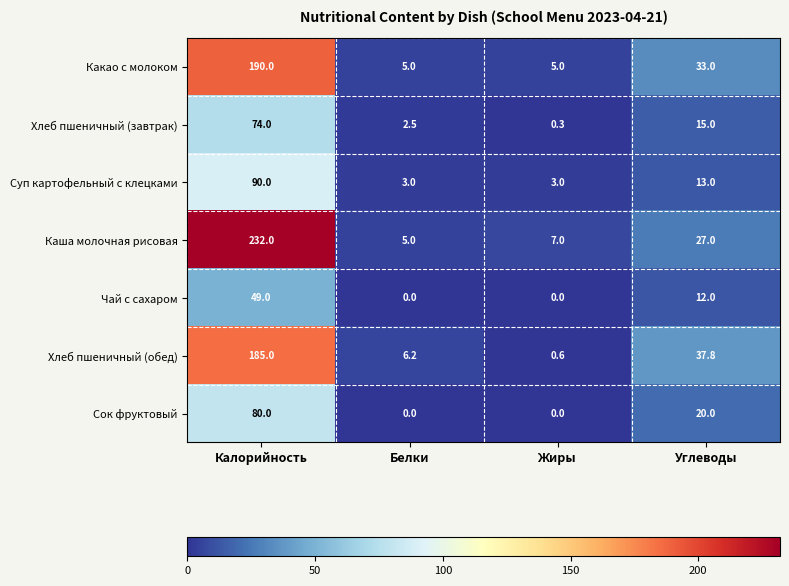

What value does the Суп картофельный с клецками series have at Углеводы?

13.0